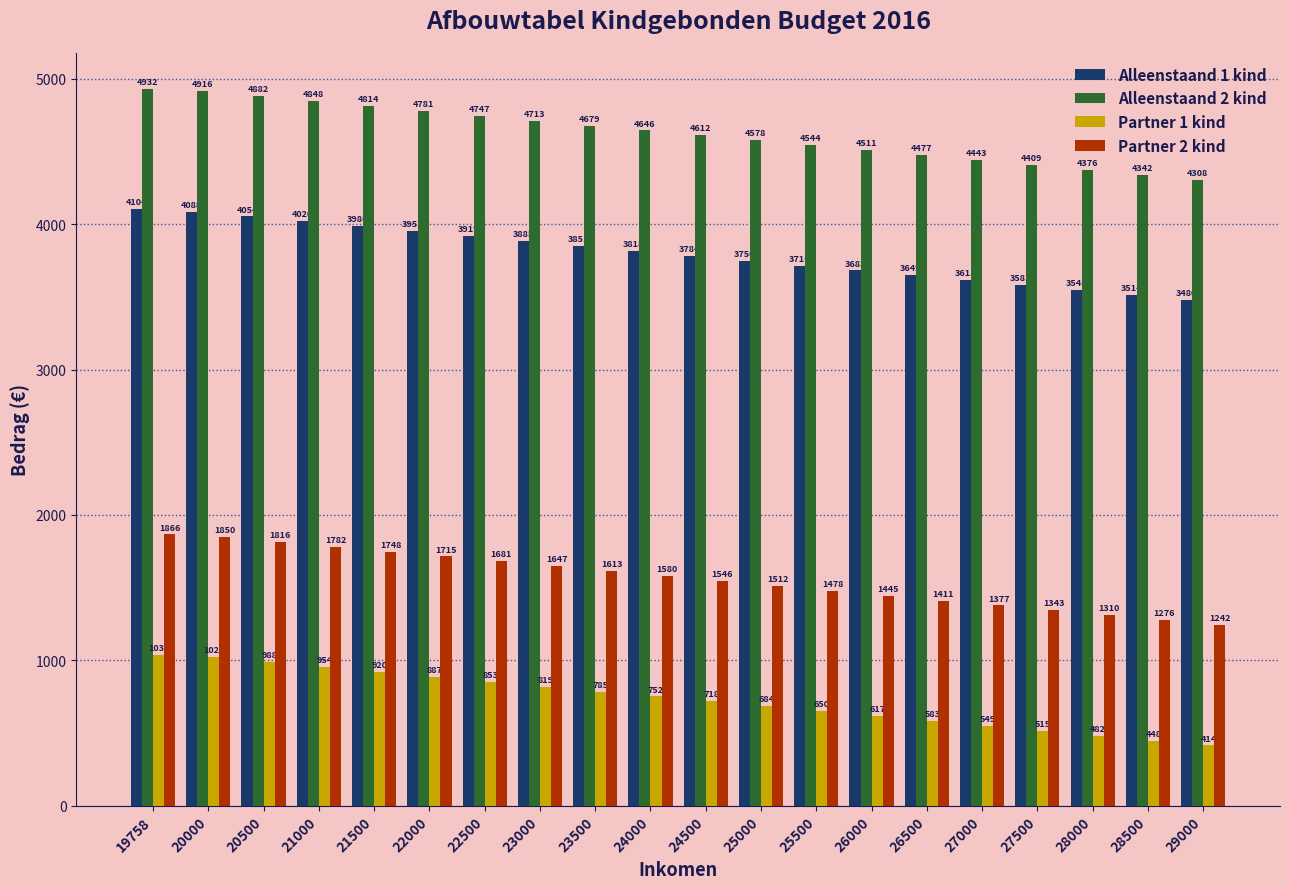

At which category is the sum across all series the highest?

19758